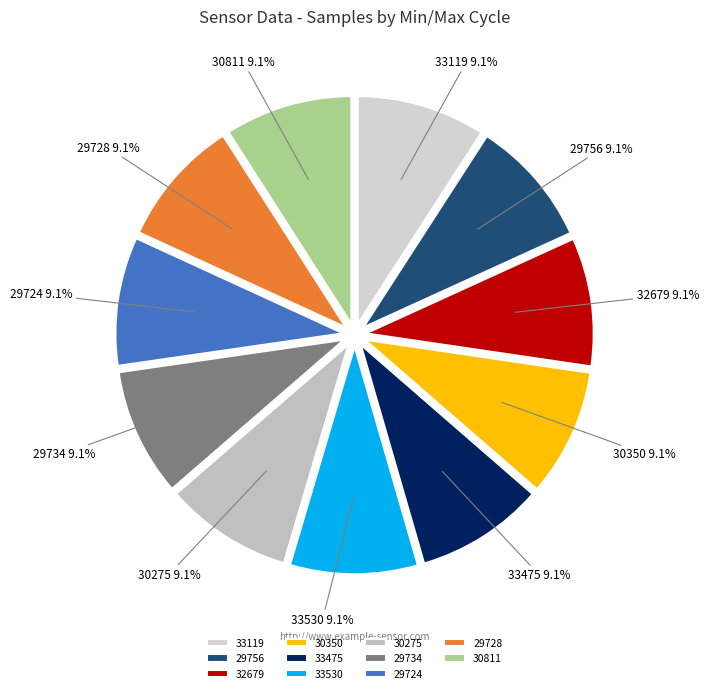

Count the number of slices in the pie.

11